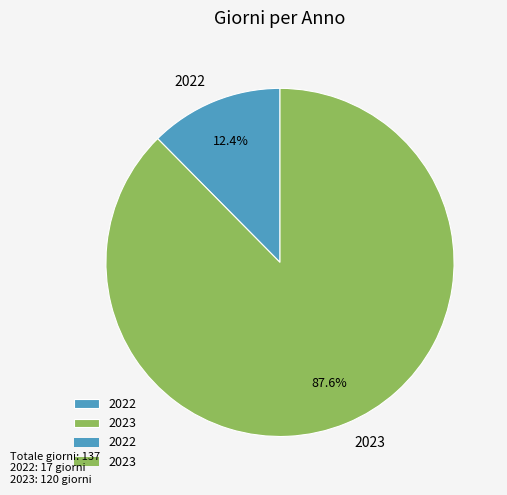

To the nearest percent, what is the average slice percentage?

50%